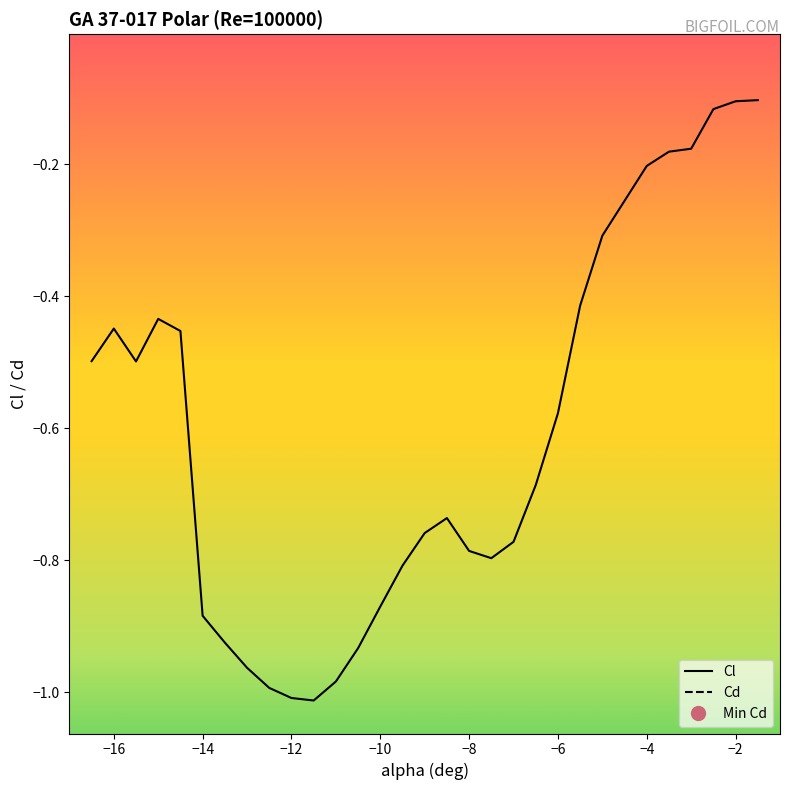

The value of Cd at −6 is 0.0. True or false?

False